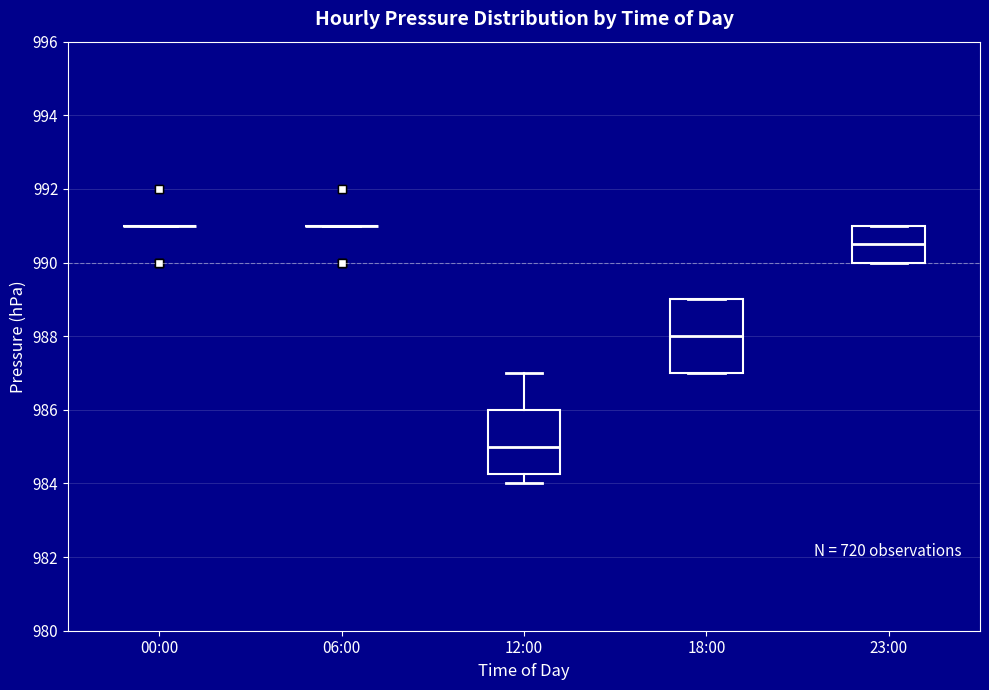

Reading left to right, read every box against the y-axis: the position of its median line, the range the box covers, and the ends of its whiskers. The values are not printed on the chart, so give them approximately, as read against the axis.

00:00: box collapsed to a line at 991.0, whiskers 991.0 to 991.0
06:00: box collapsed to a line at 991.0, whiskers 991.0 to 991.0
12:00: median 985.0, box 984.2 to 986.0, whiskers 984.0 to 987.0
18:00: median 988.0, box 987.0 to 989.0, whiskers 987.0 to 989.0
23:00: median 990.6, box 990.0 to 991.0, whiskers 990.0 to 991.0